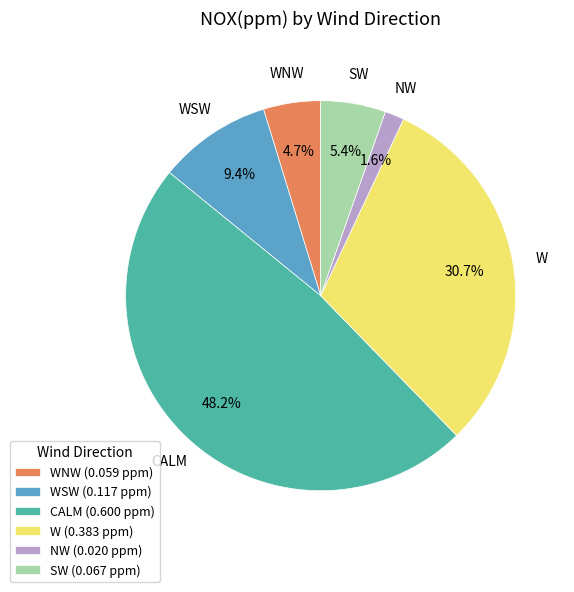

What is the smallest slice in the pie chart?

NW (0.020 ppm)